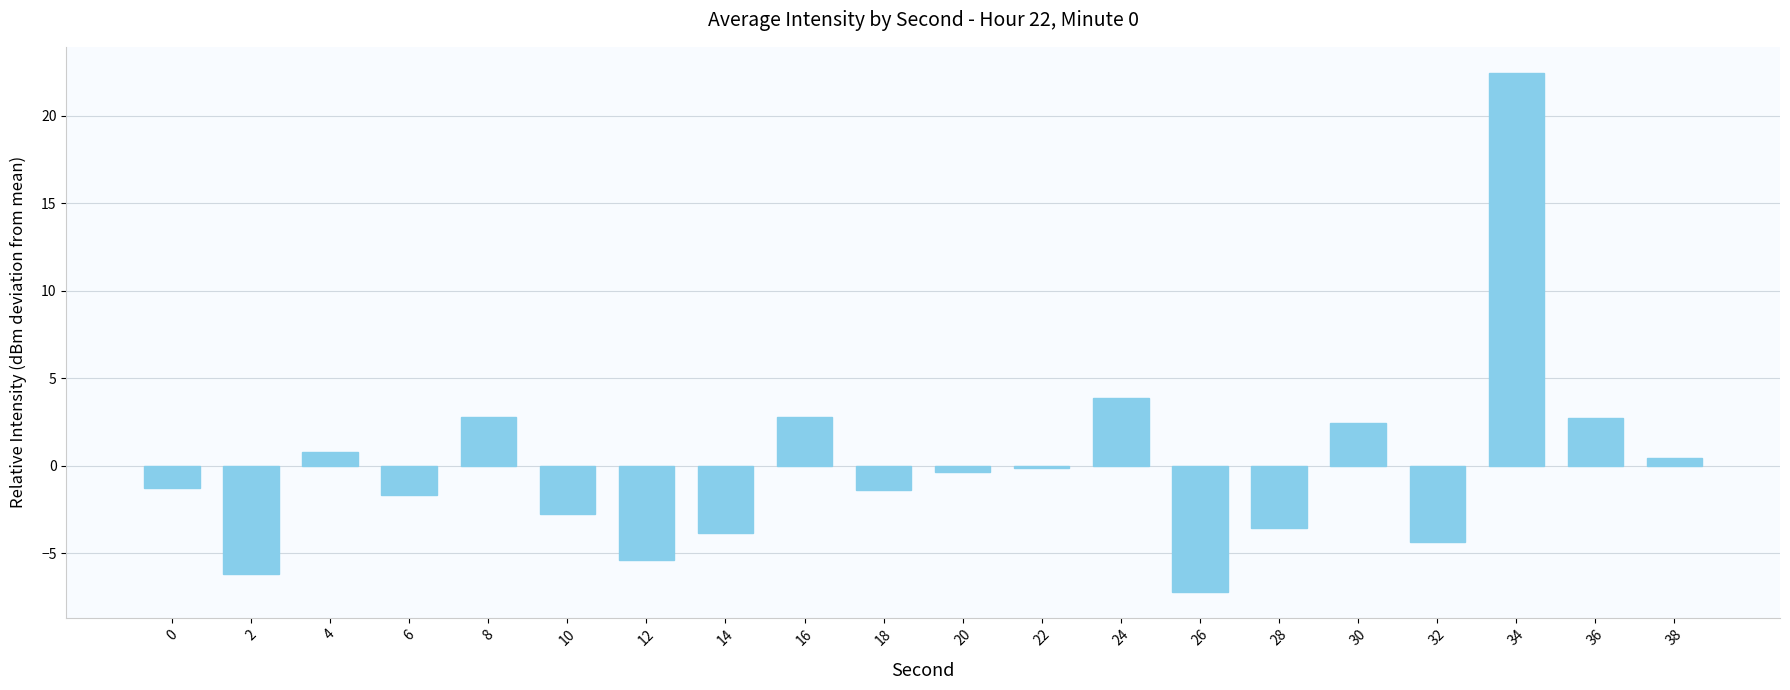

How many categories are shown in the chart?

20